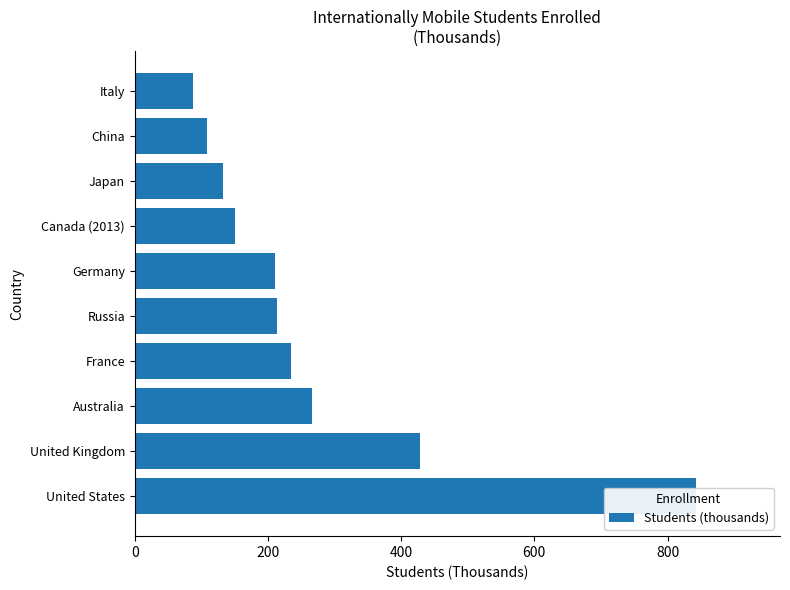

What is the maximum value shown in the chart?

842.4